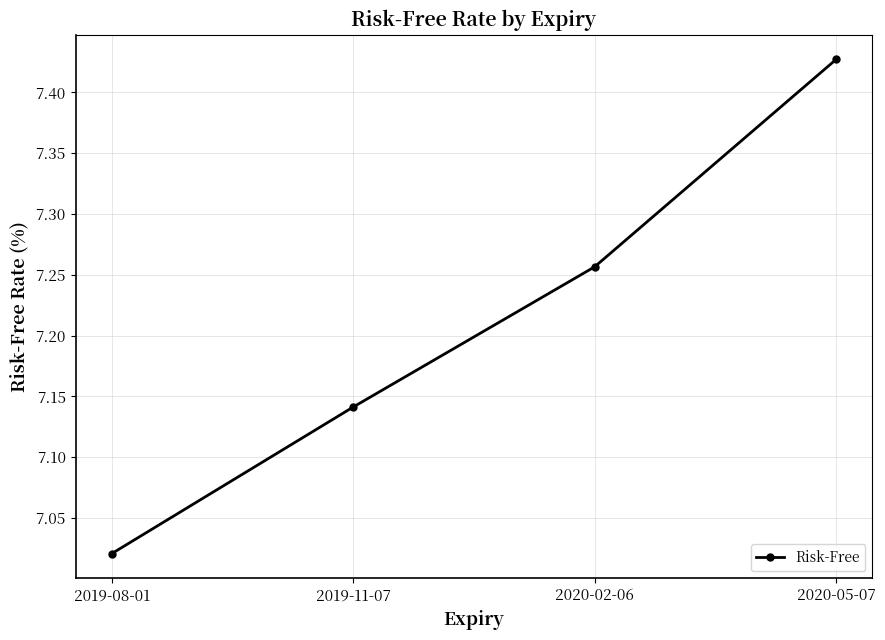

Between 2019-08-01 and 2020-02-06, which is larger?

2020-02-06